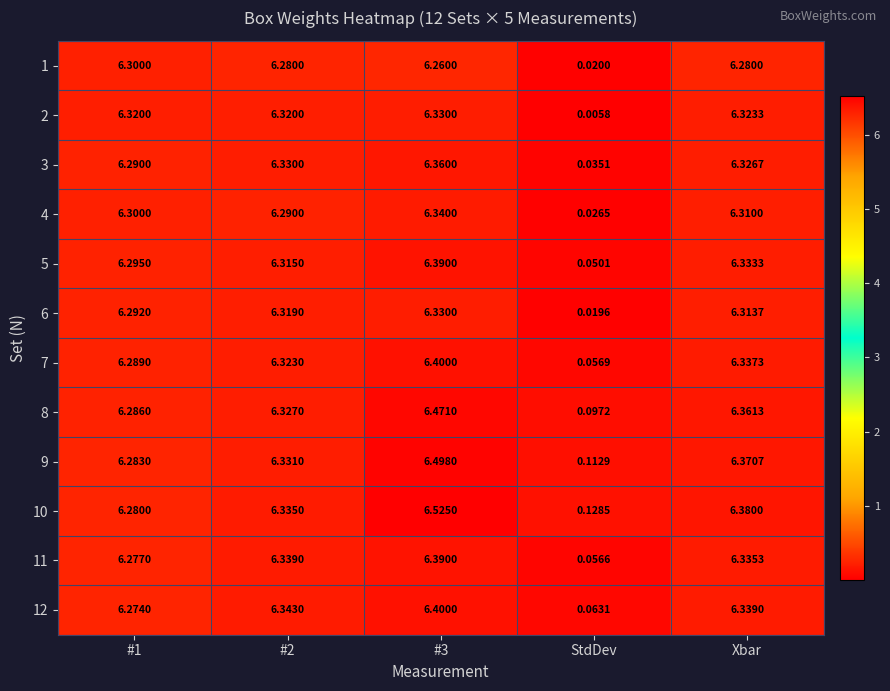

At which label is 1 closest to 3?

StdDev